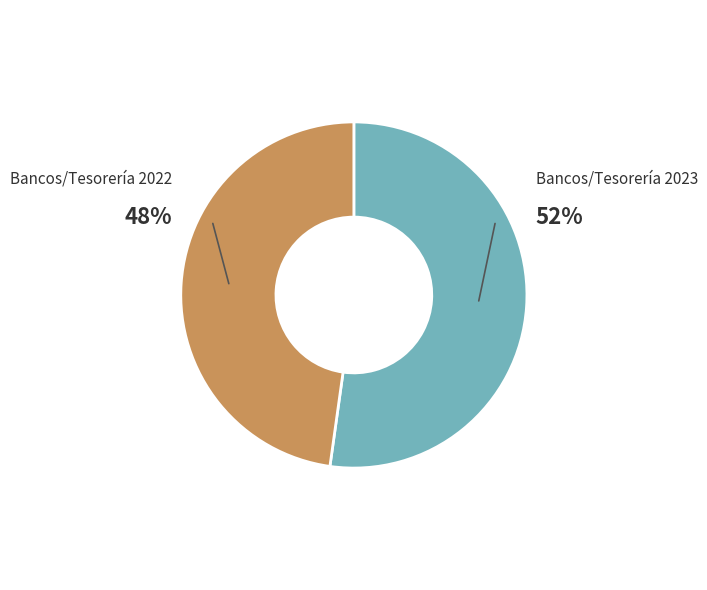

To the nearest percent, what percentage of the pie is Bancos/Tesorería 2022?

48%